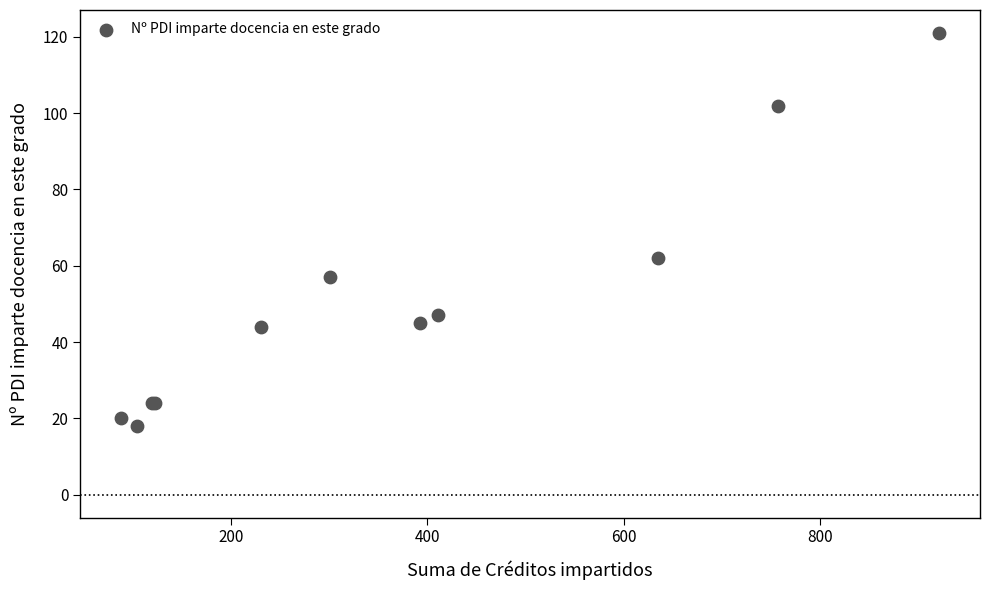

What Y value in the scatter plot is closest to 69?

62